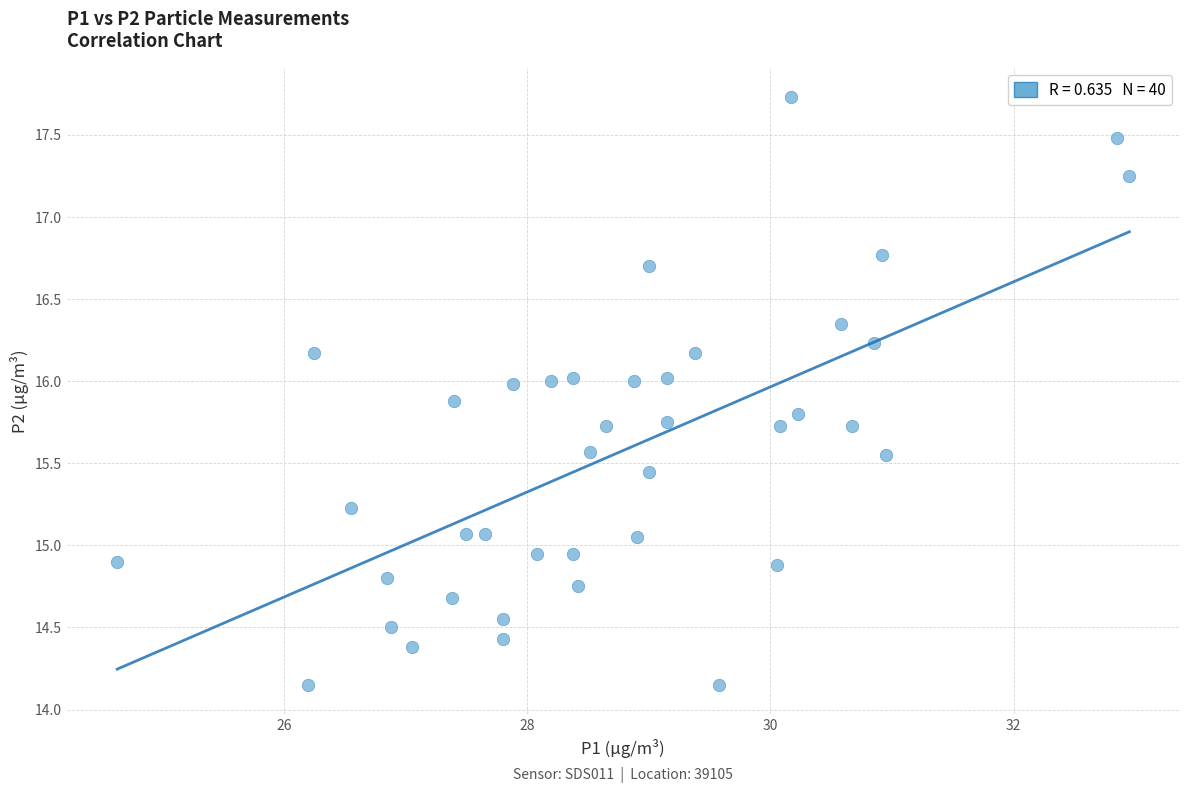

What is the range of Y values (max minus min)?

3.6